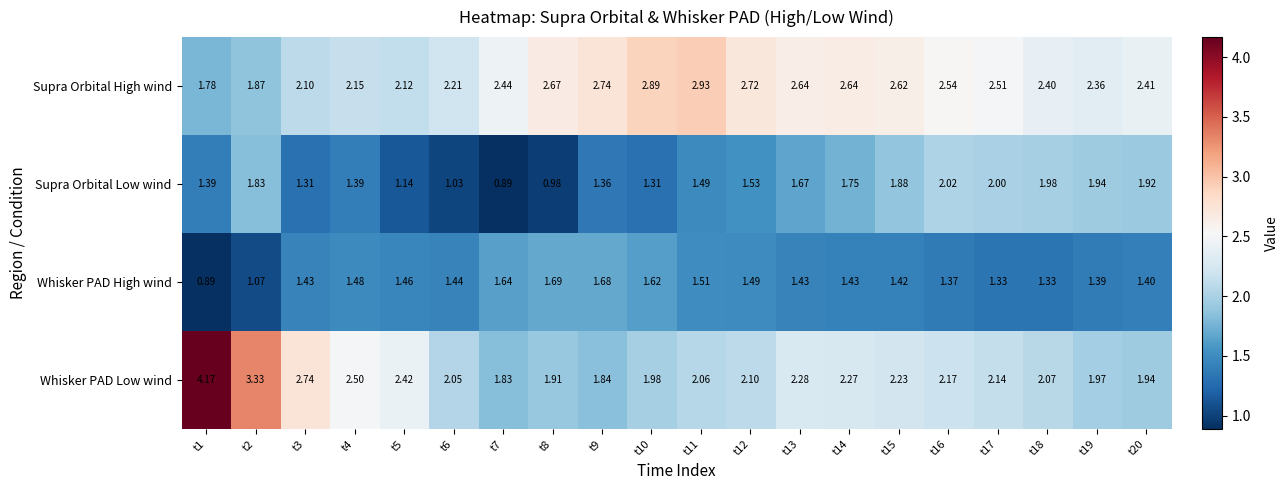

Which series has the largest total across all categories?

Supra Orbital High wind